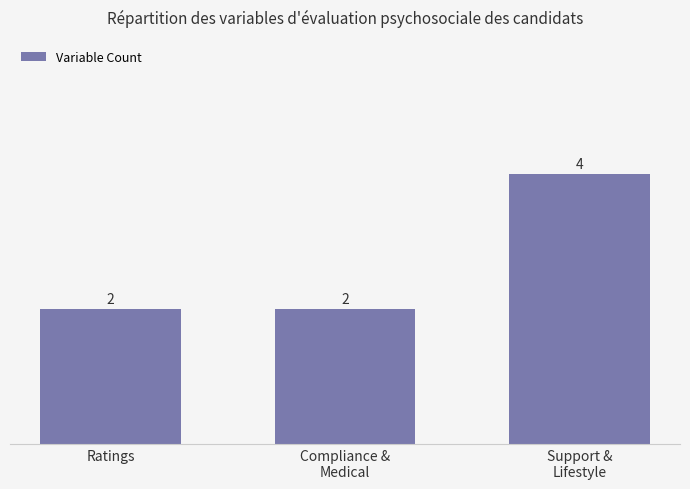

What is the average value?

3